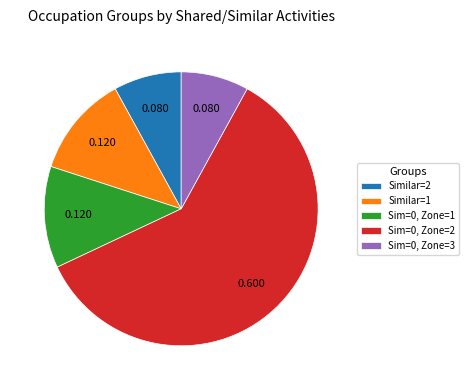

Is the sum of Sim=0, Zone=2 and Sim=0, Zone=3 greater than half?

Yes